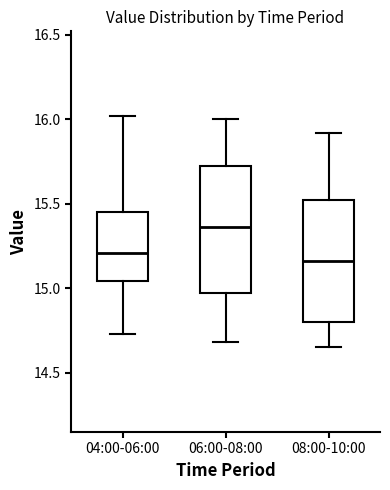

Which box has the lowest median line?

08:00-10:00